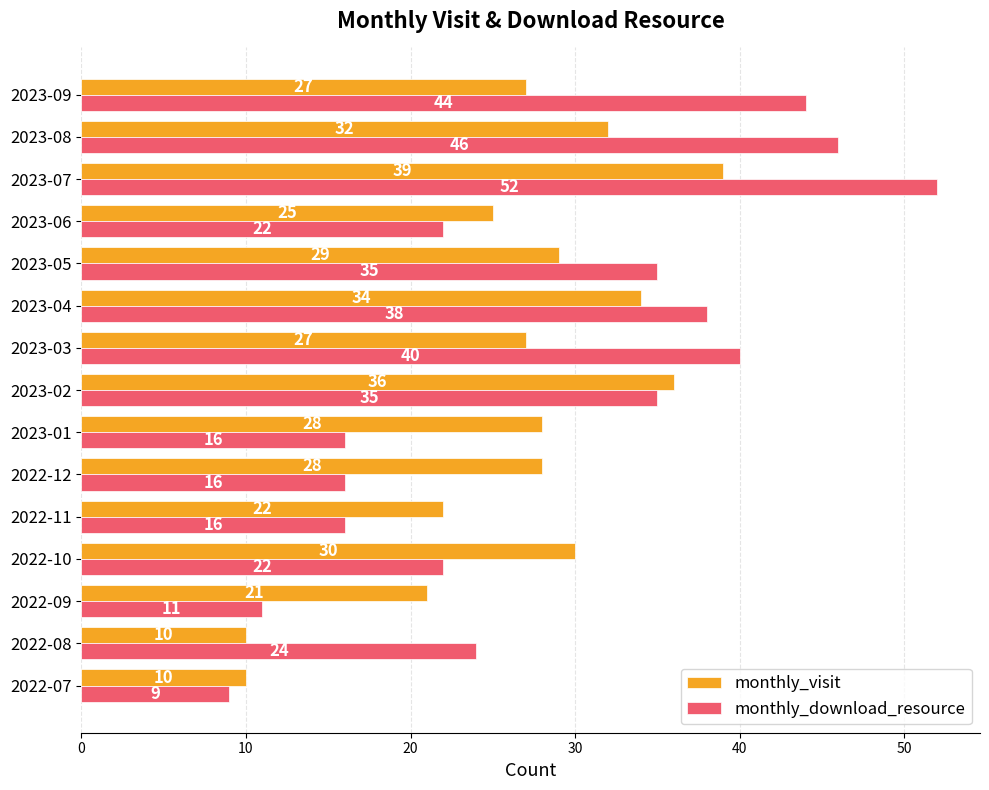

Rank the series by their maximum value, from highest to lowest.

monthly_download_resource, monthly_visit